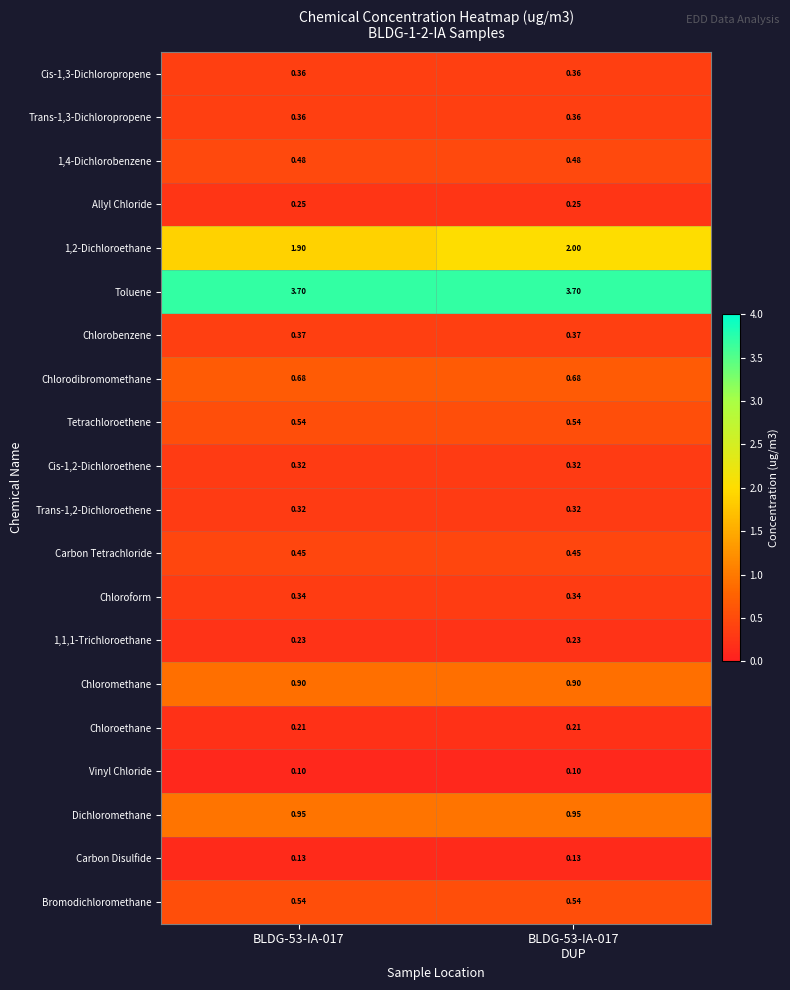

Which series has the largest total across all categories?

Toluene